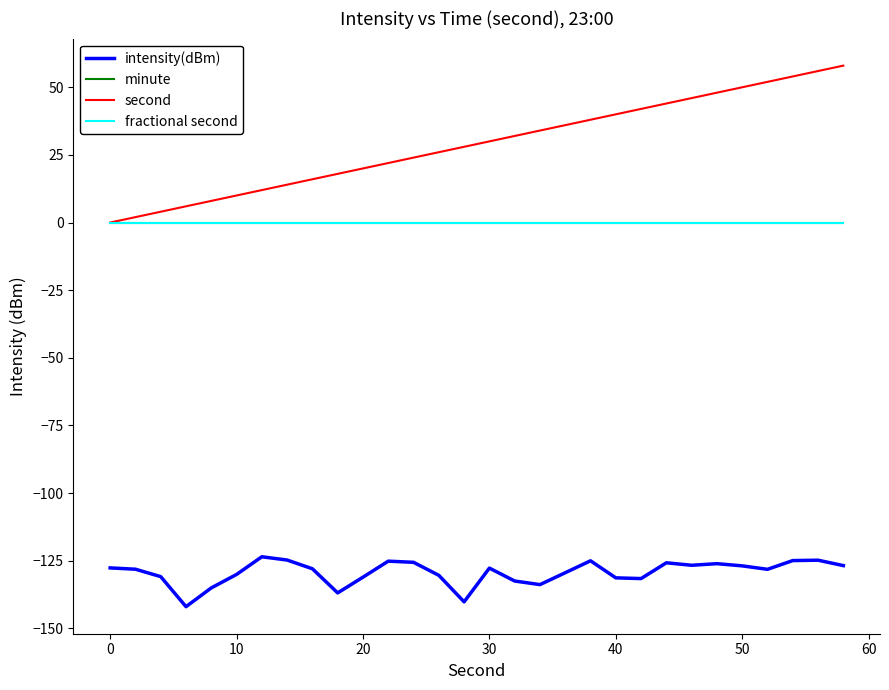

Does the chart display data point markers on the line(s)?

No